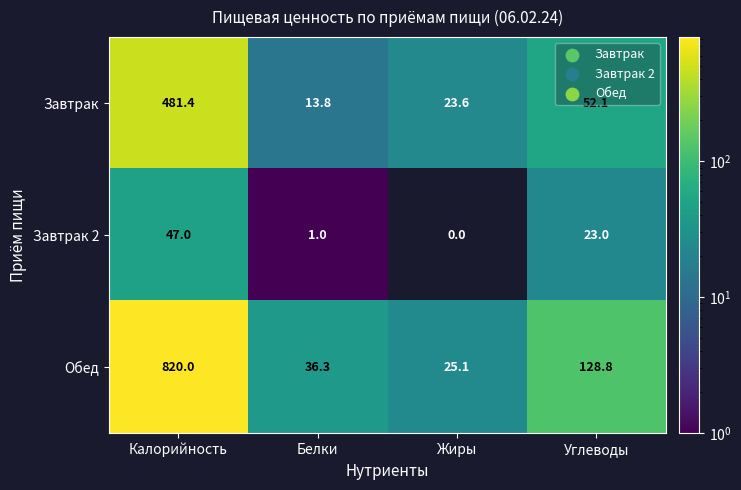

What is the sum of all Завтрак 2 values?

71.0